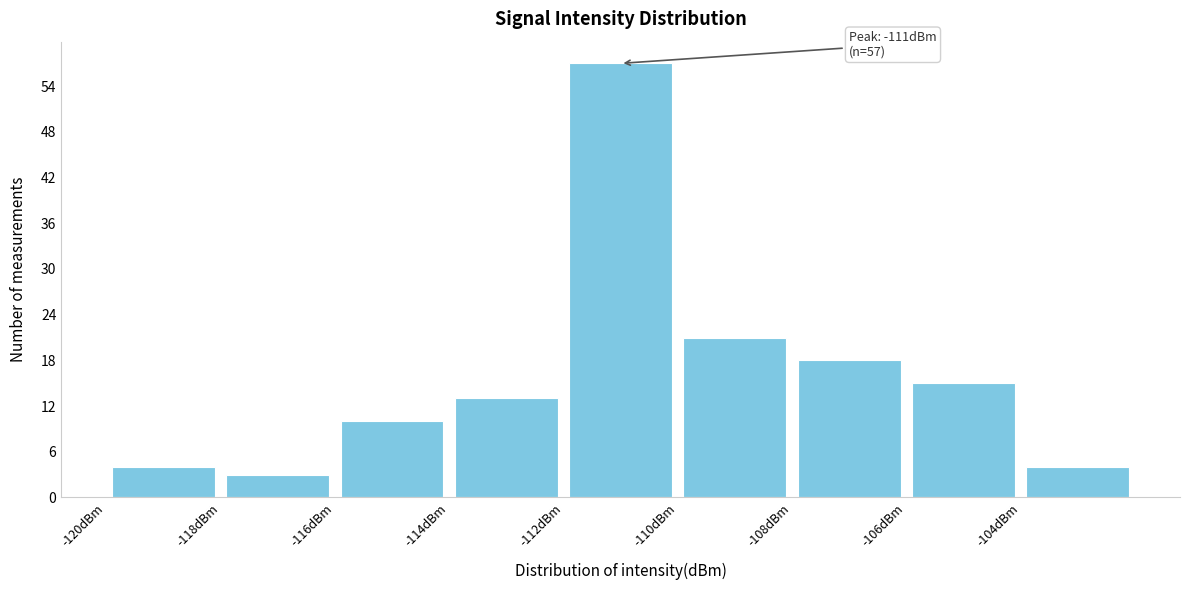

Over which range of the x-axis is the bar tallest?

-112 to -110